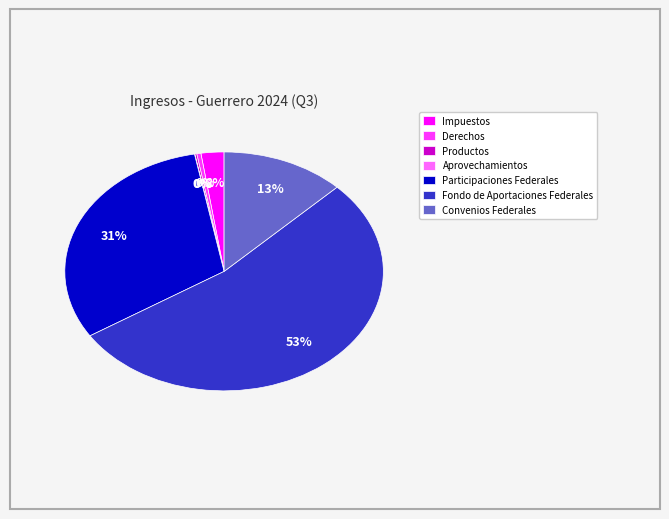

To the nearest percent, what is the average slice percentage?

14%